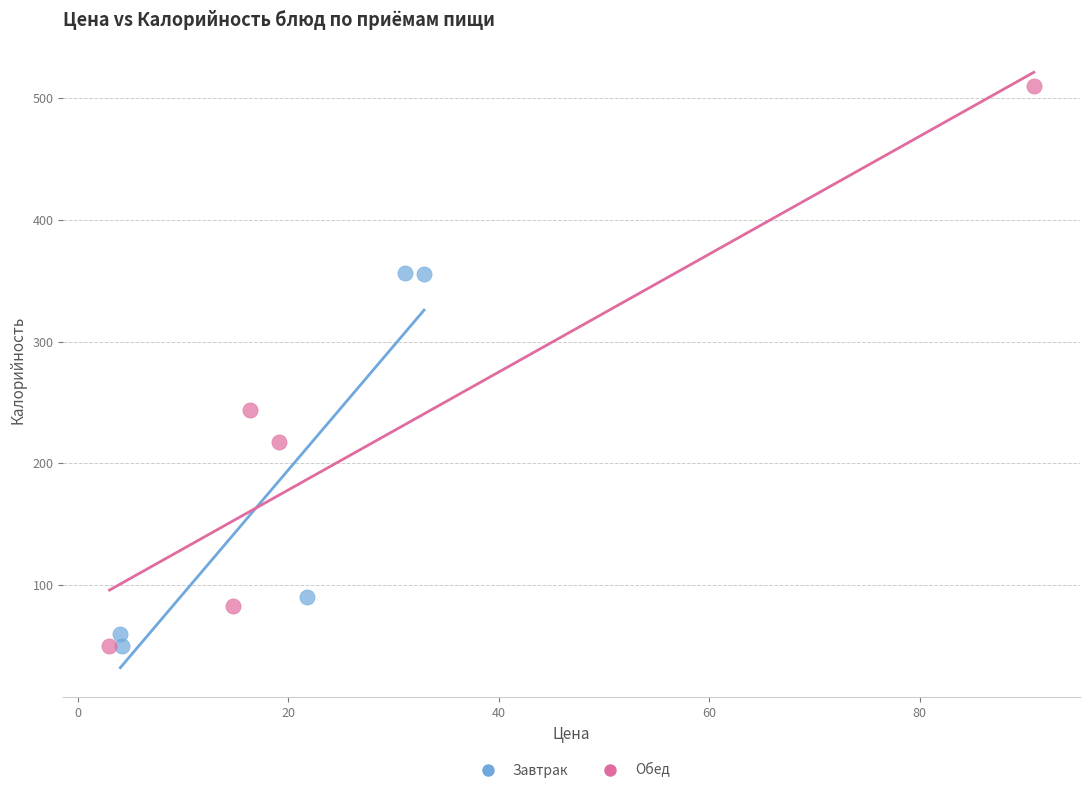

Which series contains the highest Y value?

Обед